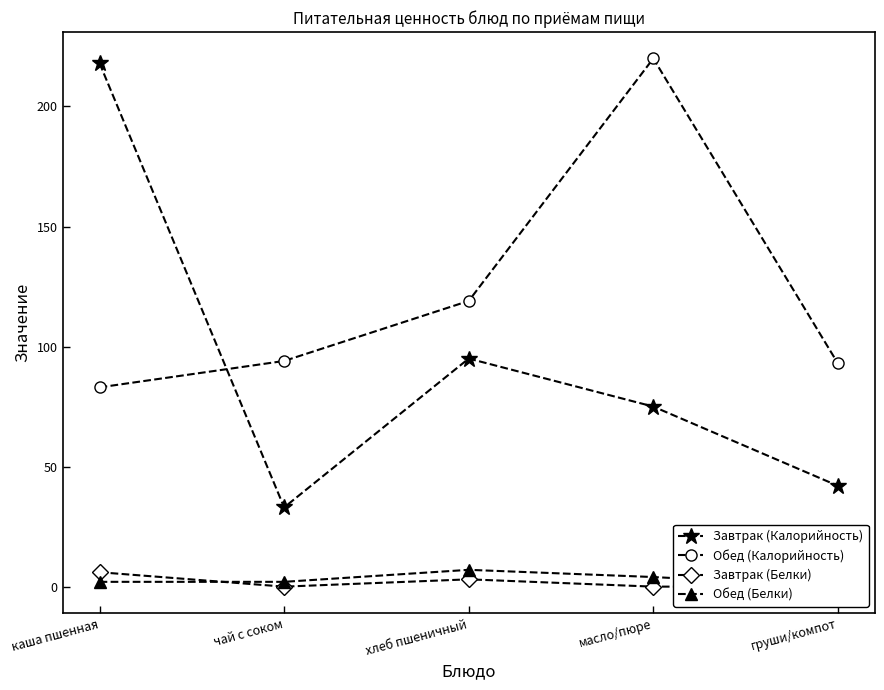

What is the label of the 3rd point from the right?

хлеб пшеничный